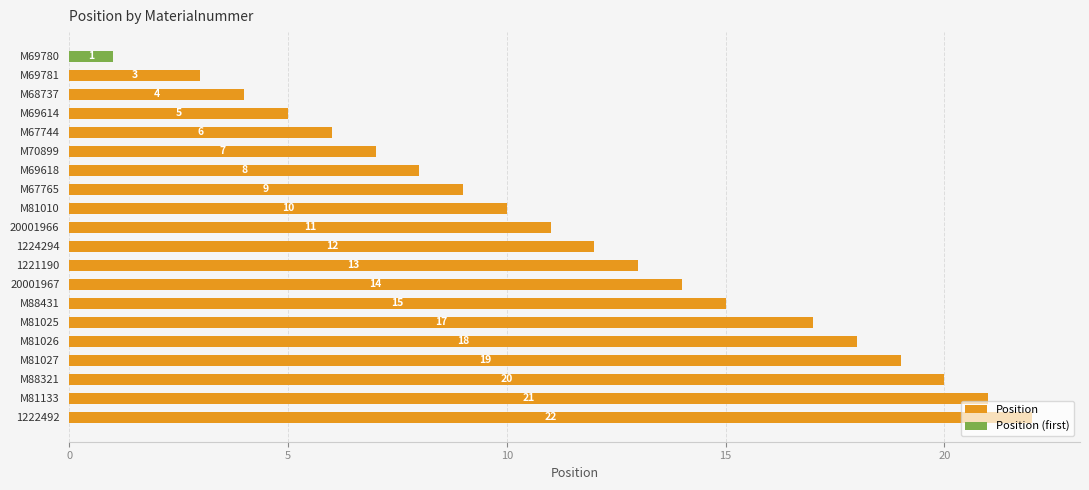

What is the approximate value of Position at 20001967, to the nearest 10?

10